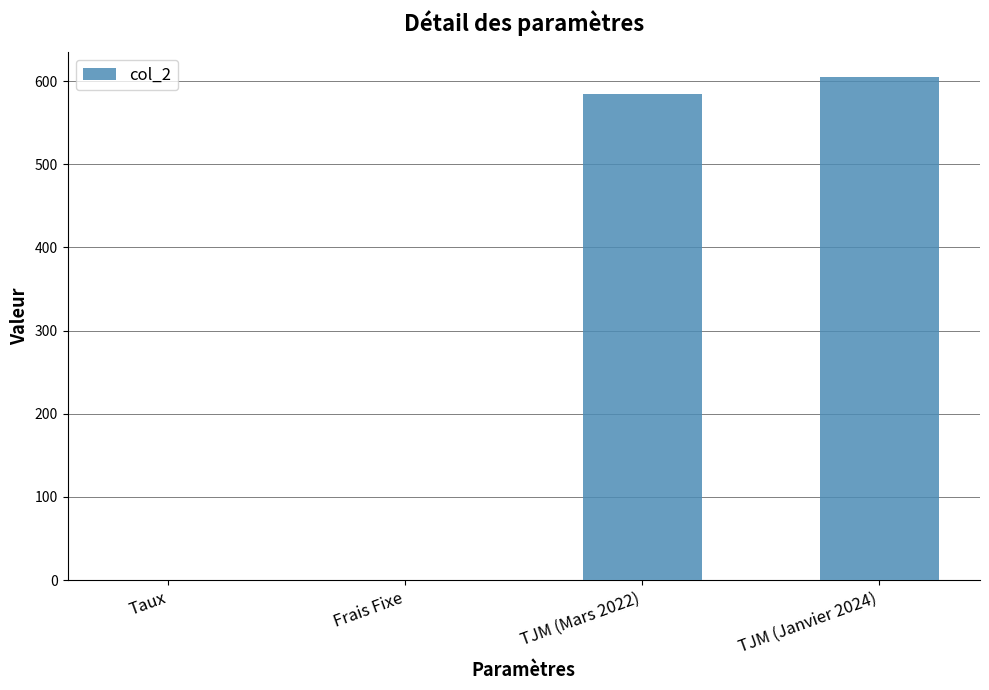

At which category does the chart reach its peak across all series?

TJM (Janvier 2024)